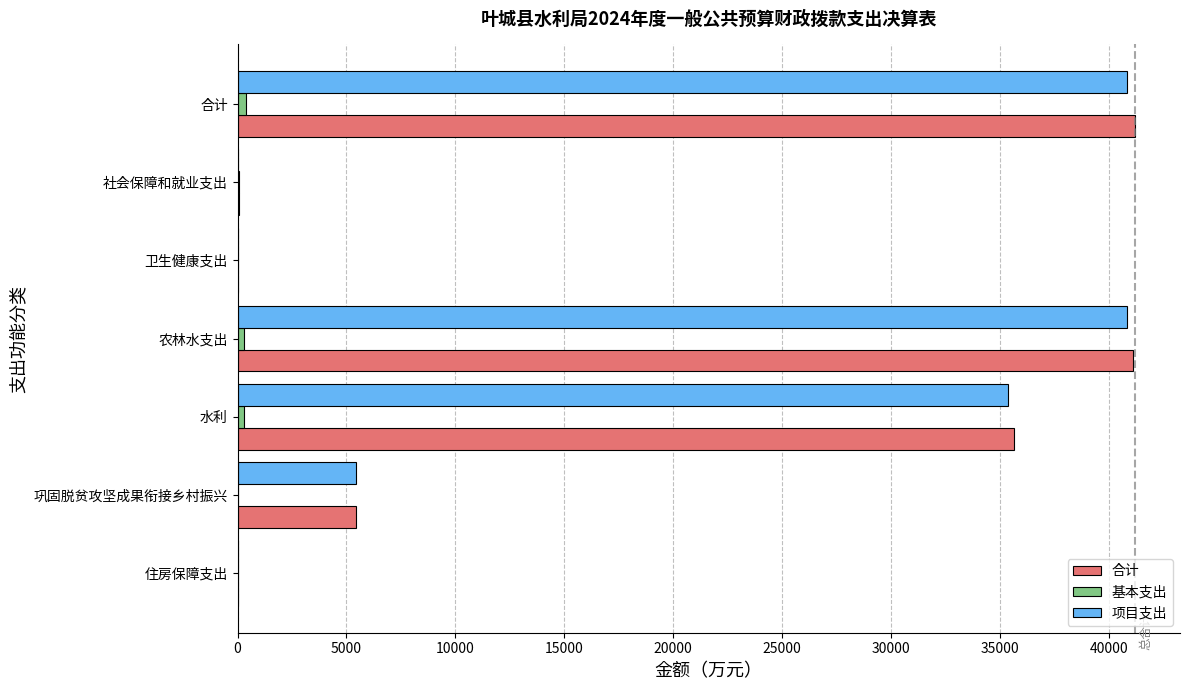

Count the number of categories in the chart.

7